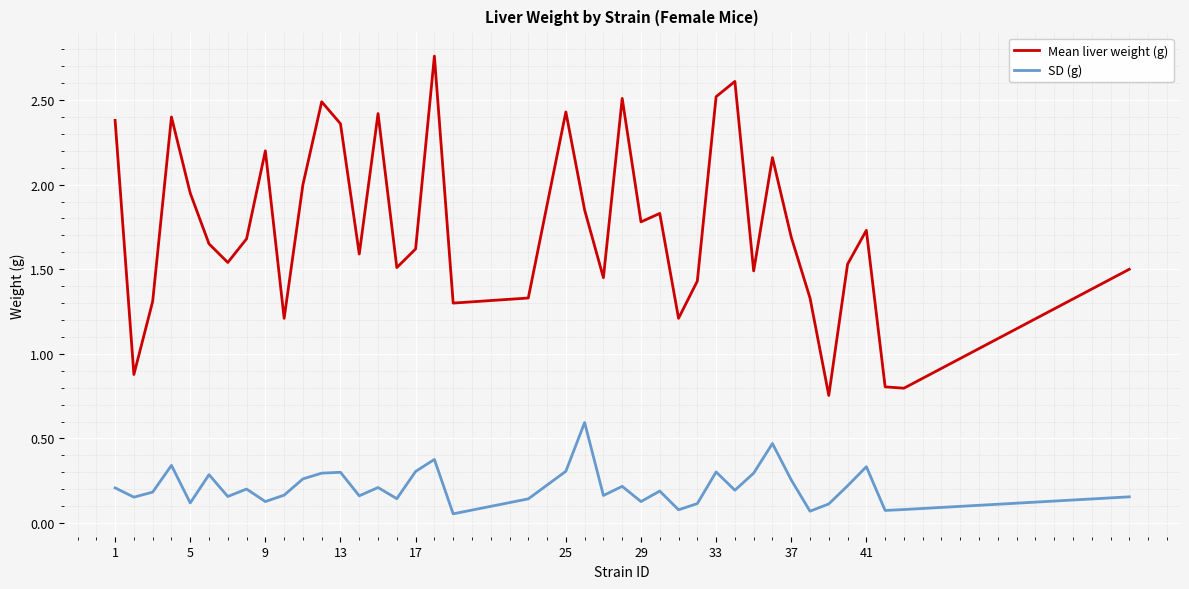

True or false: SD (g) and Mean liver weight (g) cross at least once.

False